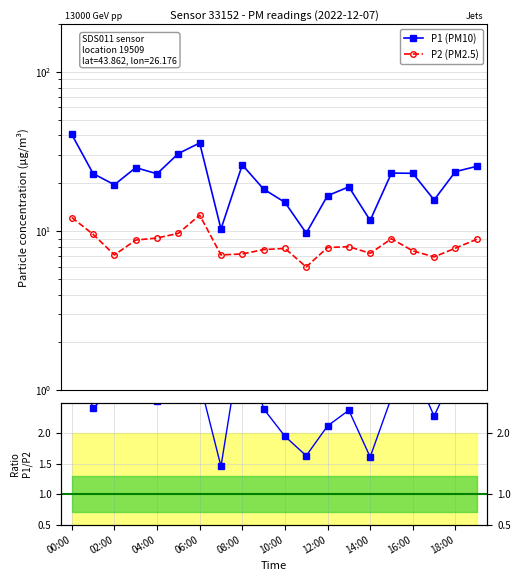

Is the value of P2 at 07:00 greater than the value of P1 at 09:00?

No